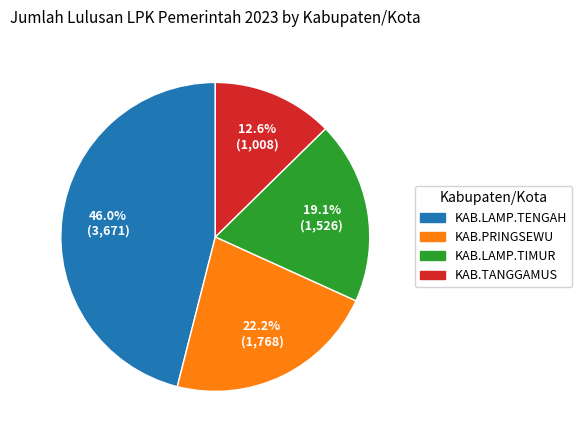

Is there a majority slice in this chart?

No